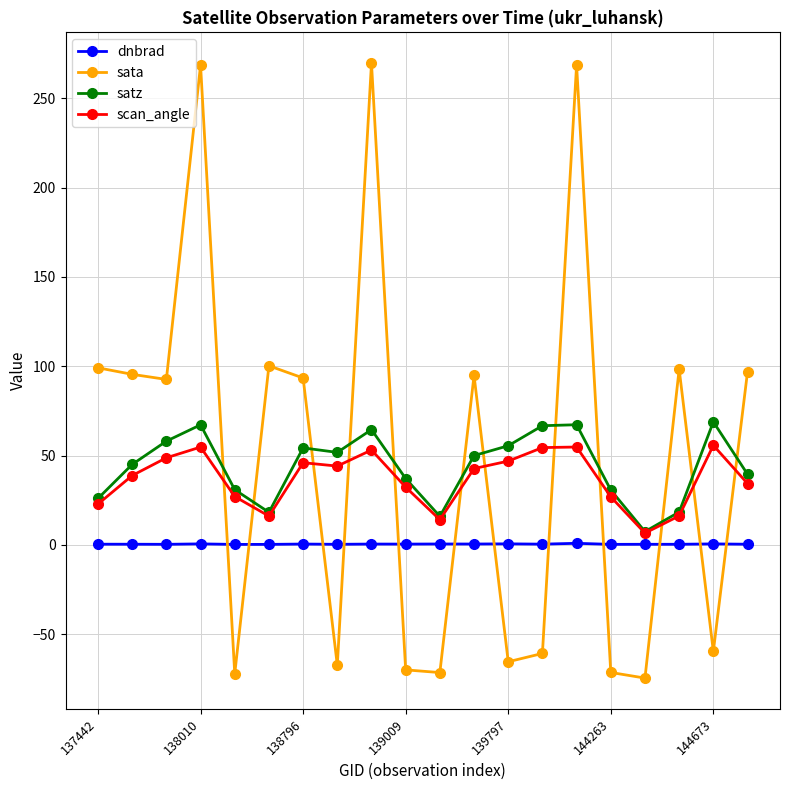

What is the sum of all dnbrad values?

8.1